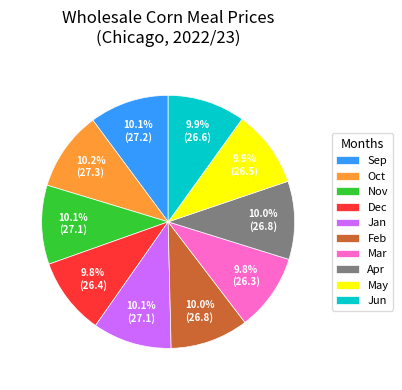

Is there a majority slice in this chart?

No